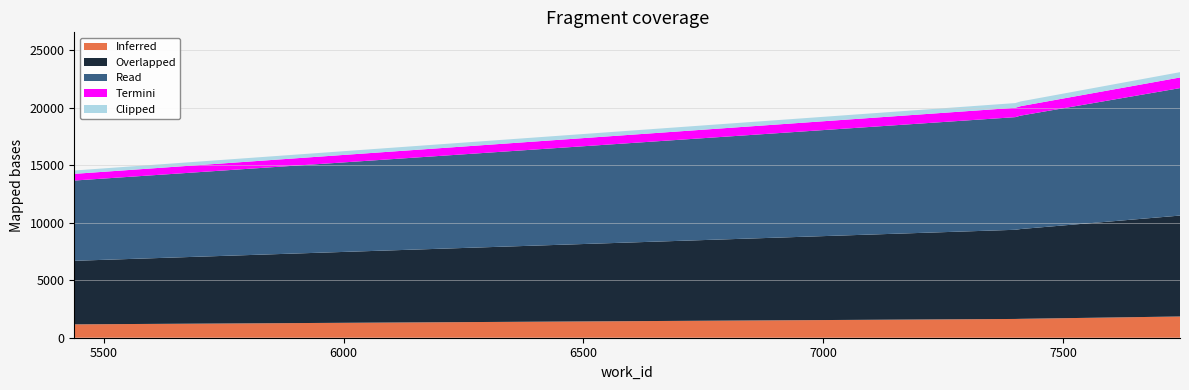

Reading left to right, extract all data points from this chart.

14552	20420	20562	23109